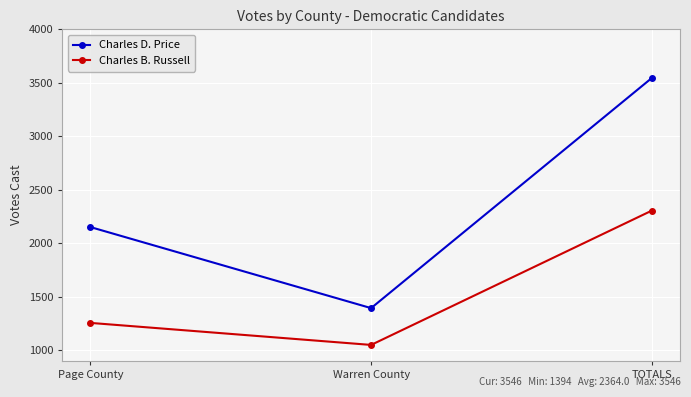

What is the spread (max minus min) of values at Warren County?

344